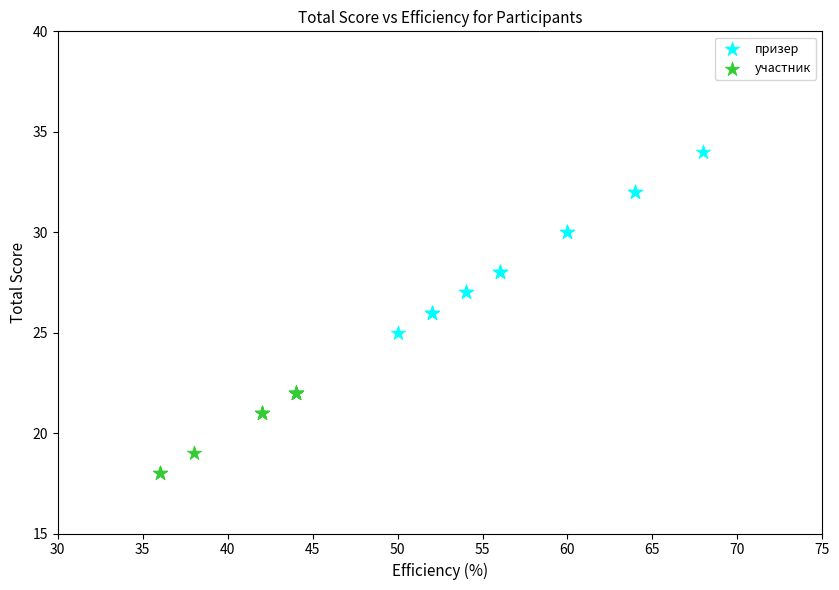

Which series has the widest spread of Y values?

призер